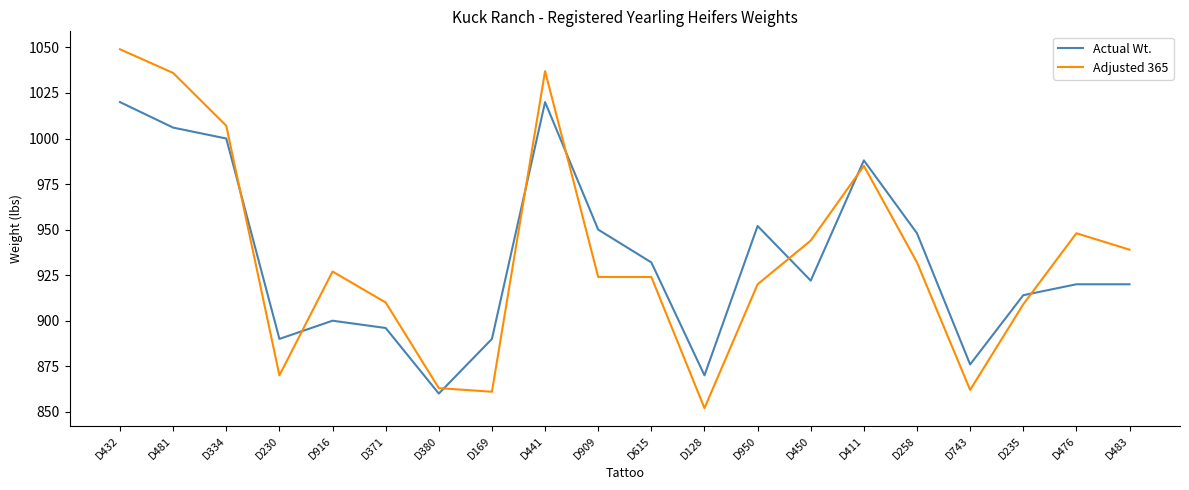

Rank the series by their maximum value, from lowest to highest.

Actual Wt., Adjusted 365